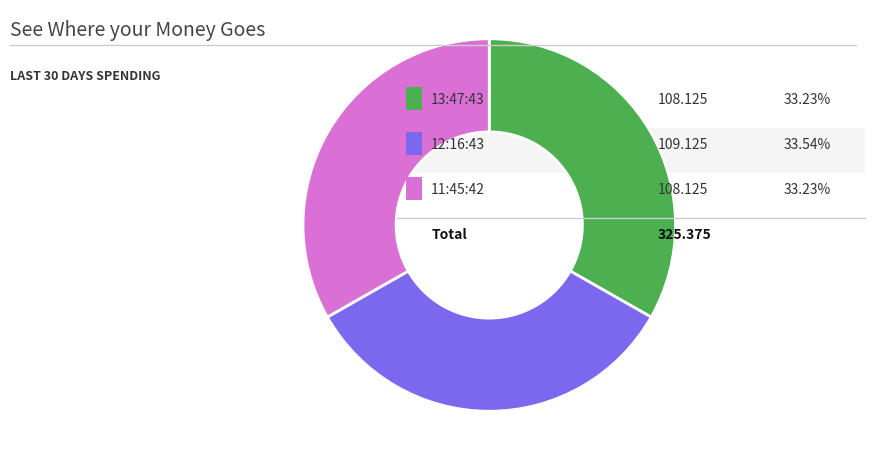

How many slices are in this pie chart?

3